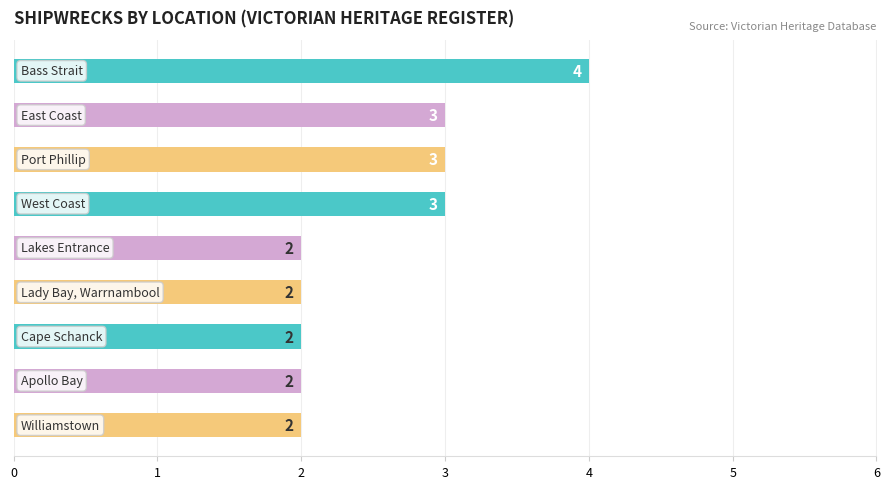

Does the chart contain any negative values?

No